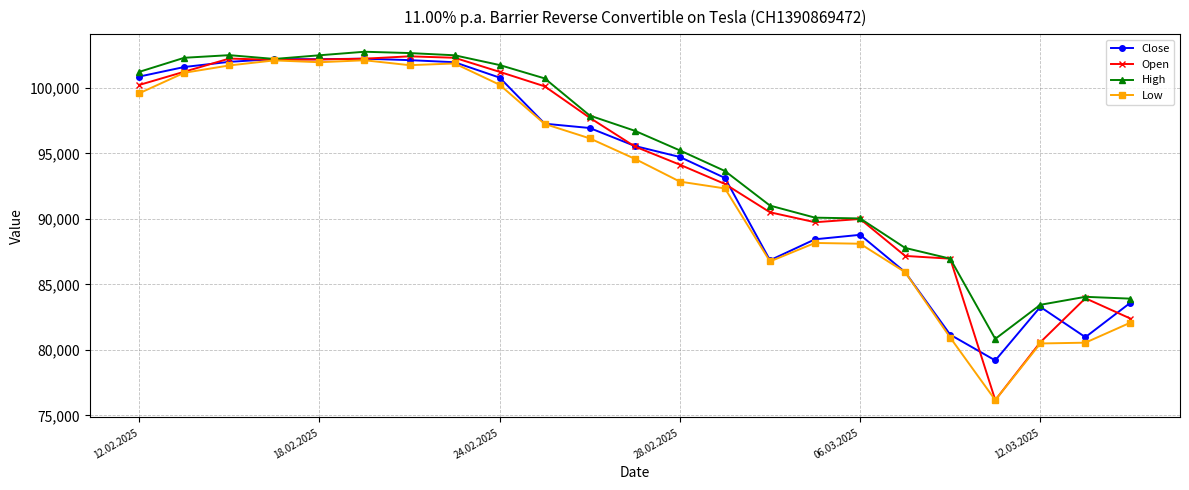

What is the value of the High point at the 4th from the left?

102200